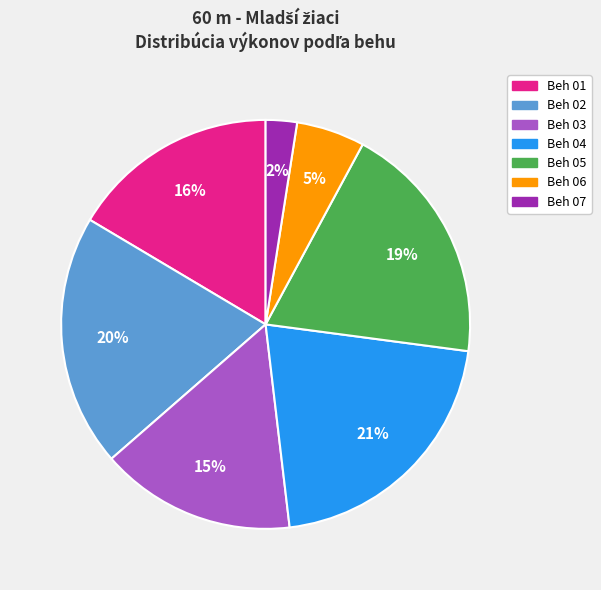

Count the number of slices in the pie.

7